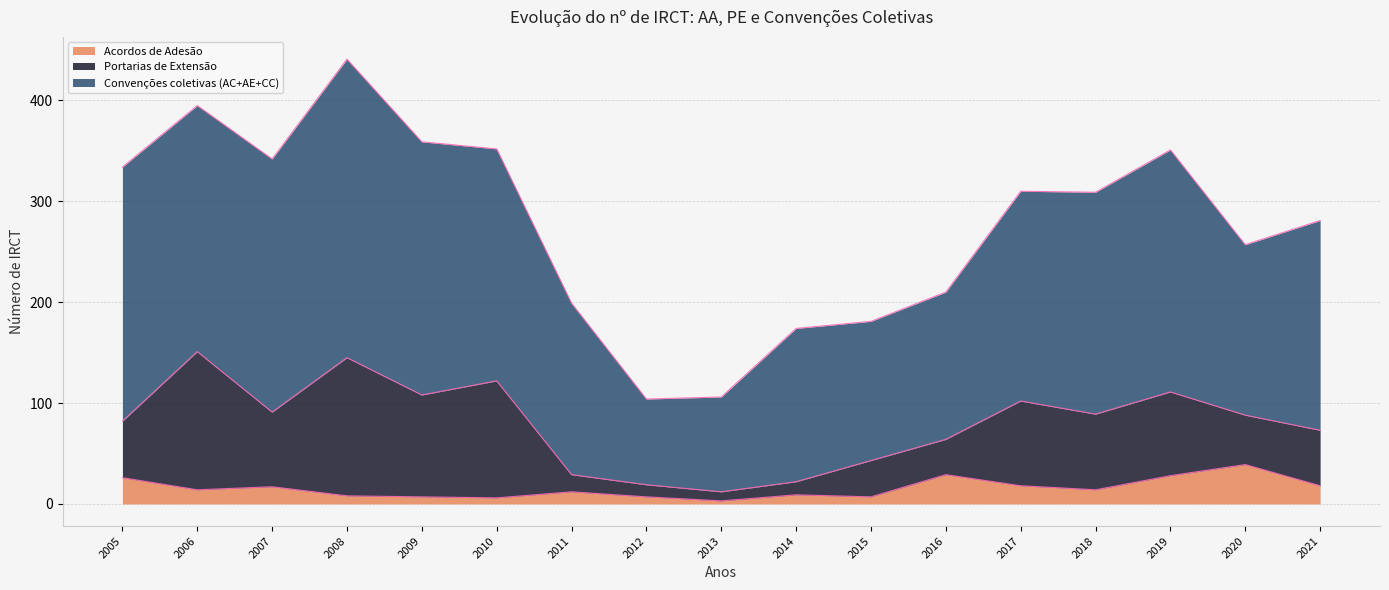

What is the difference between the highest and lowest values at 2013?

91